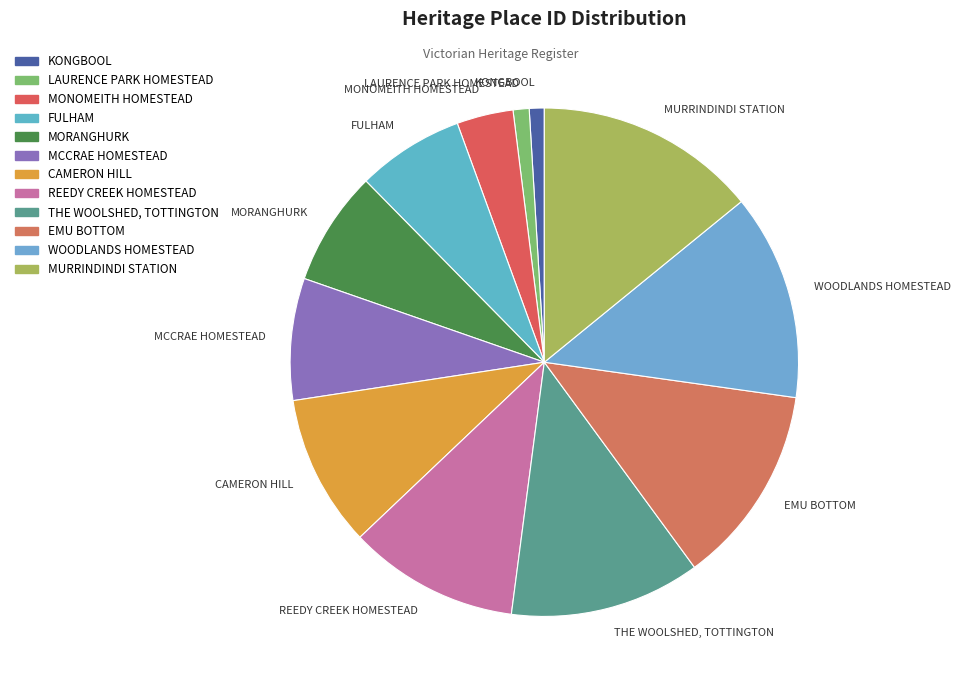

Which category has the biggest portion of the pie?

MURRINDINDI STATION